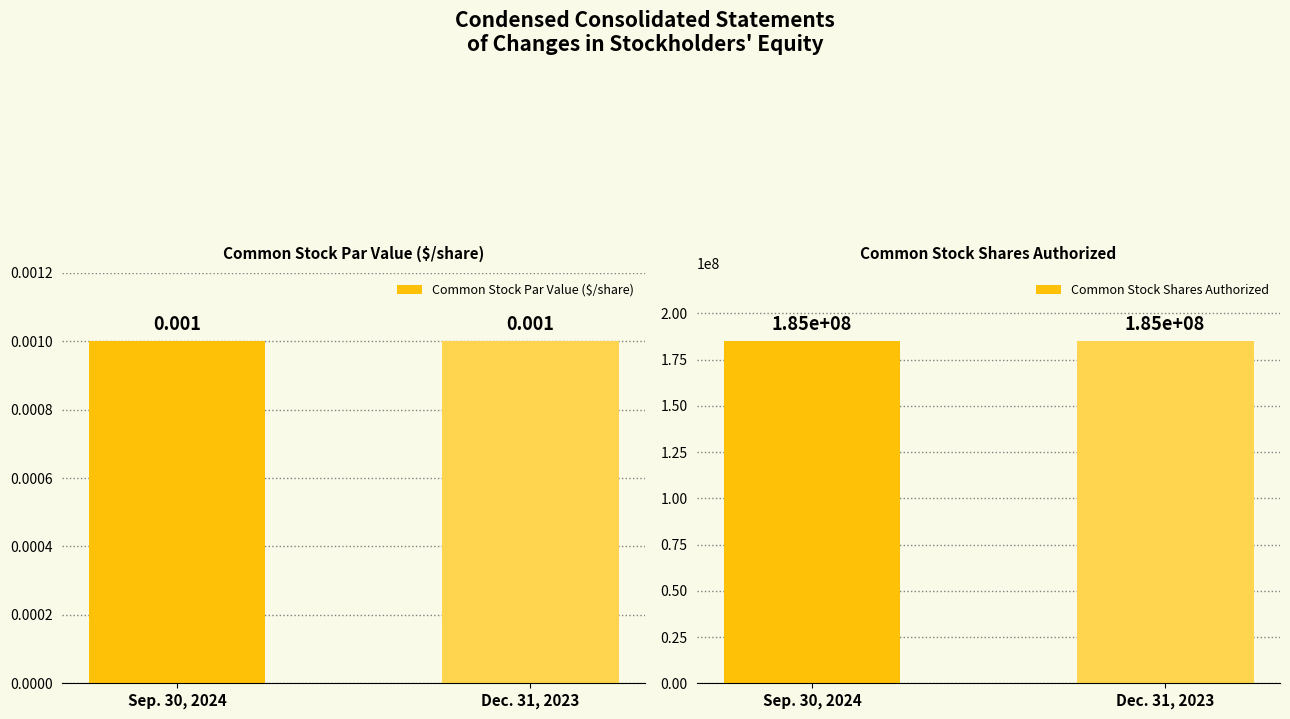

Is the value of Common Stock Par Value ($/share) at Sep. 30, 2024 greater than the value of Common Stock Shares Authorized at Dec. 31, 2023?

No